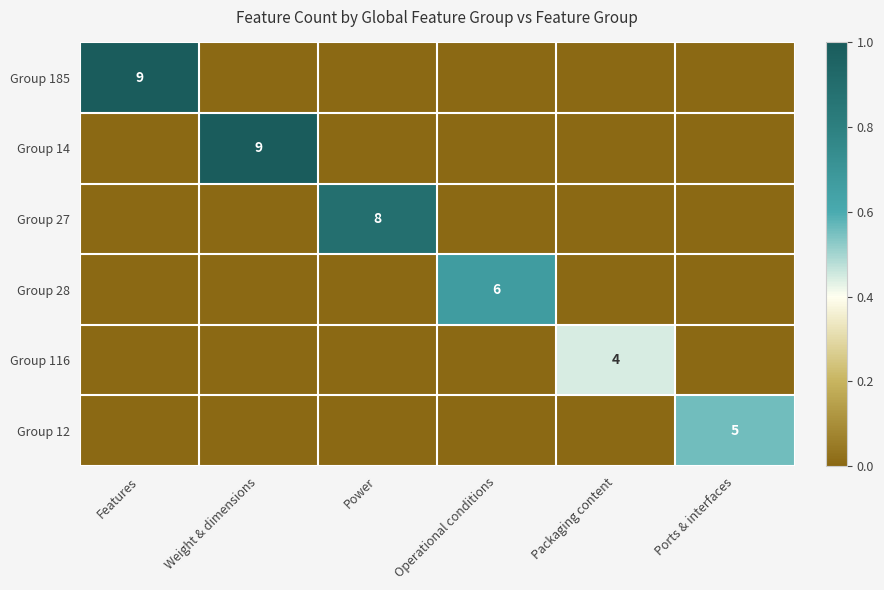

The Group 14 series shows 9 at Weight & dimensions. True or false?

True